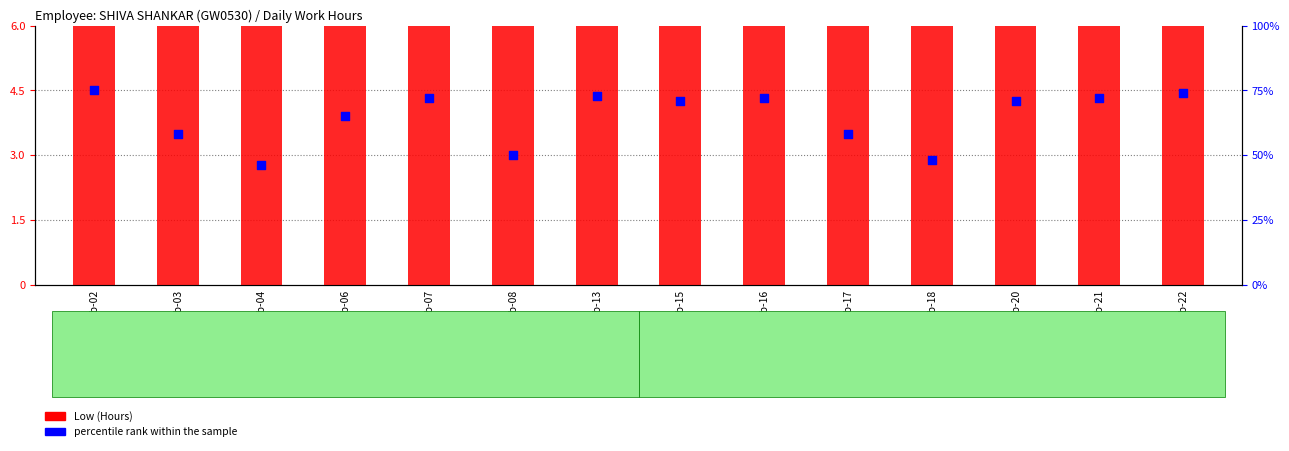

At how many categories does at least one series exceed 50?

11